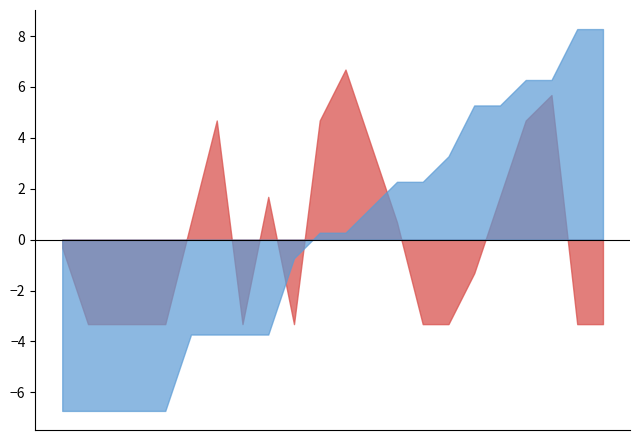

The value of 四.1(15分) at 2022143015 is -4. True or false?

False